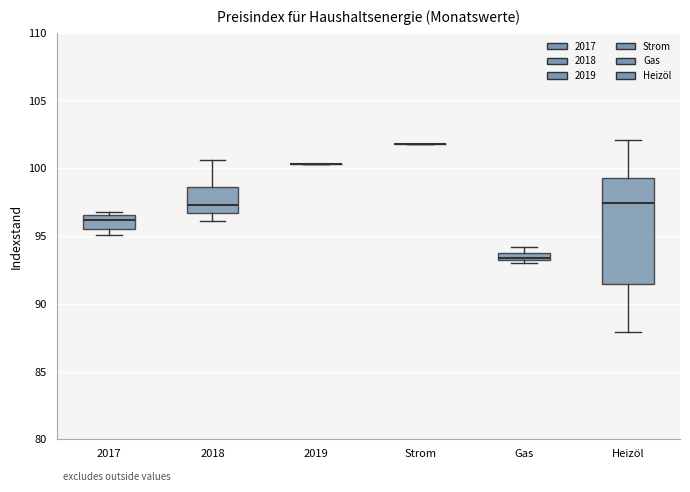

Where is the upper edge of the box for 2017 on the y-axis? The values are not printed on the chart, so give them approximately, as read against the axis.

96.5